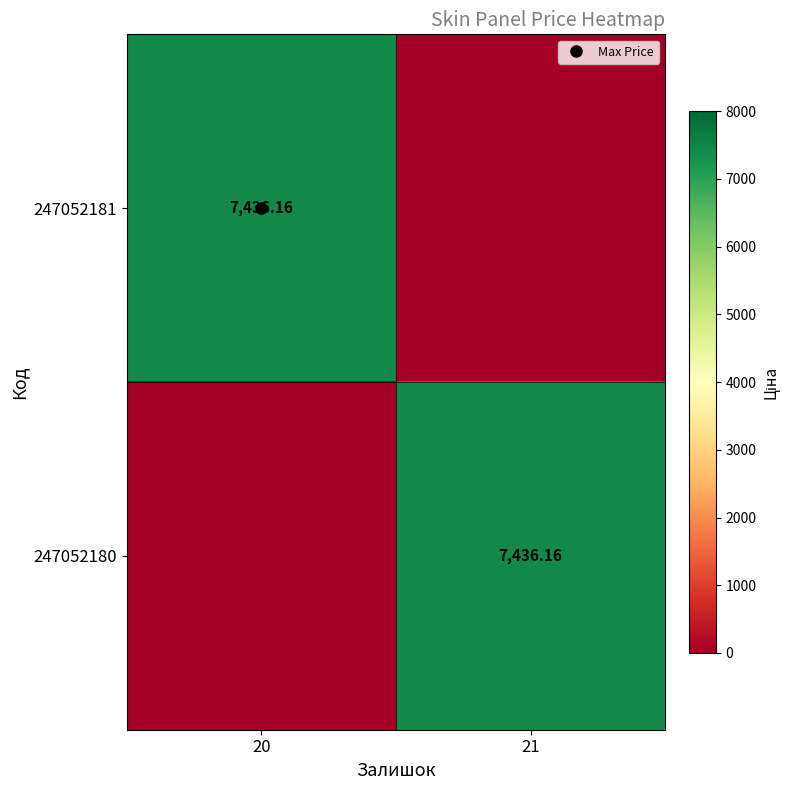

List the series in order of their peak value, lowest first.

247052181, 247052180